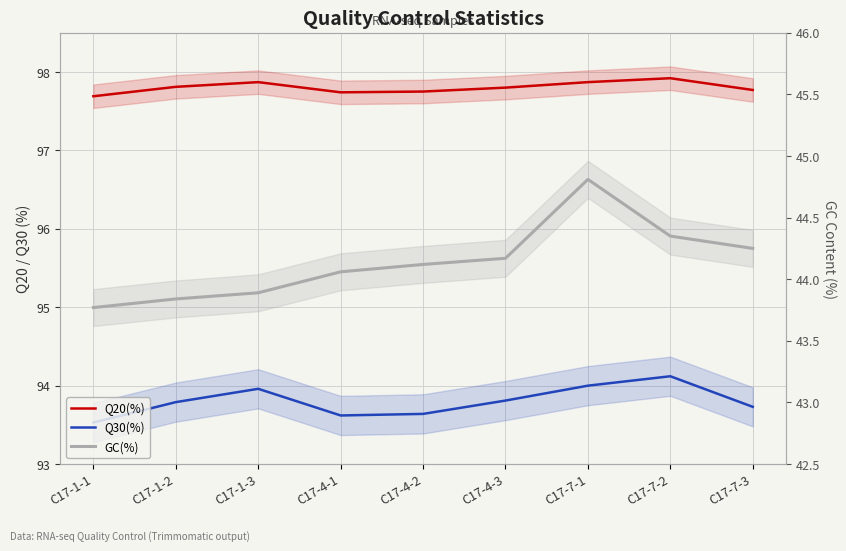

Count the number of data series in this chart.

3